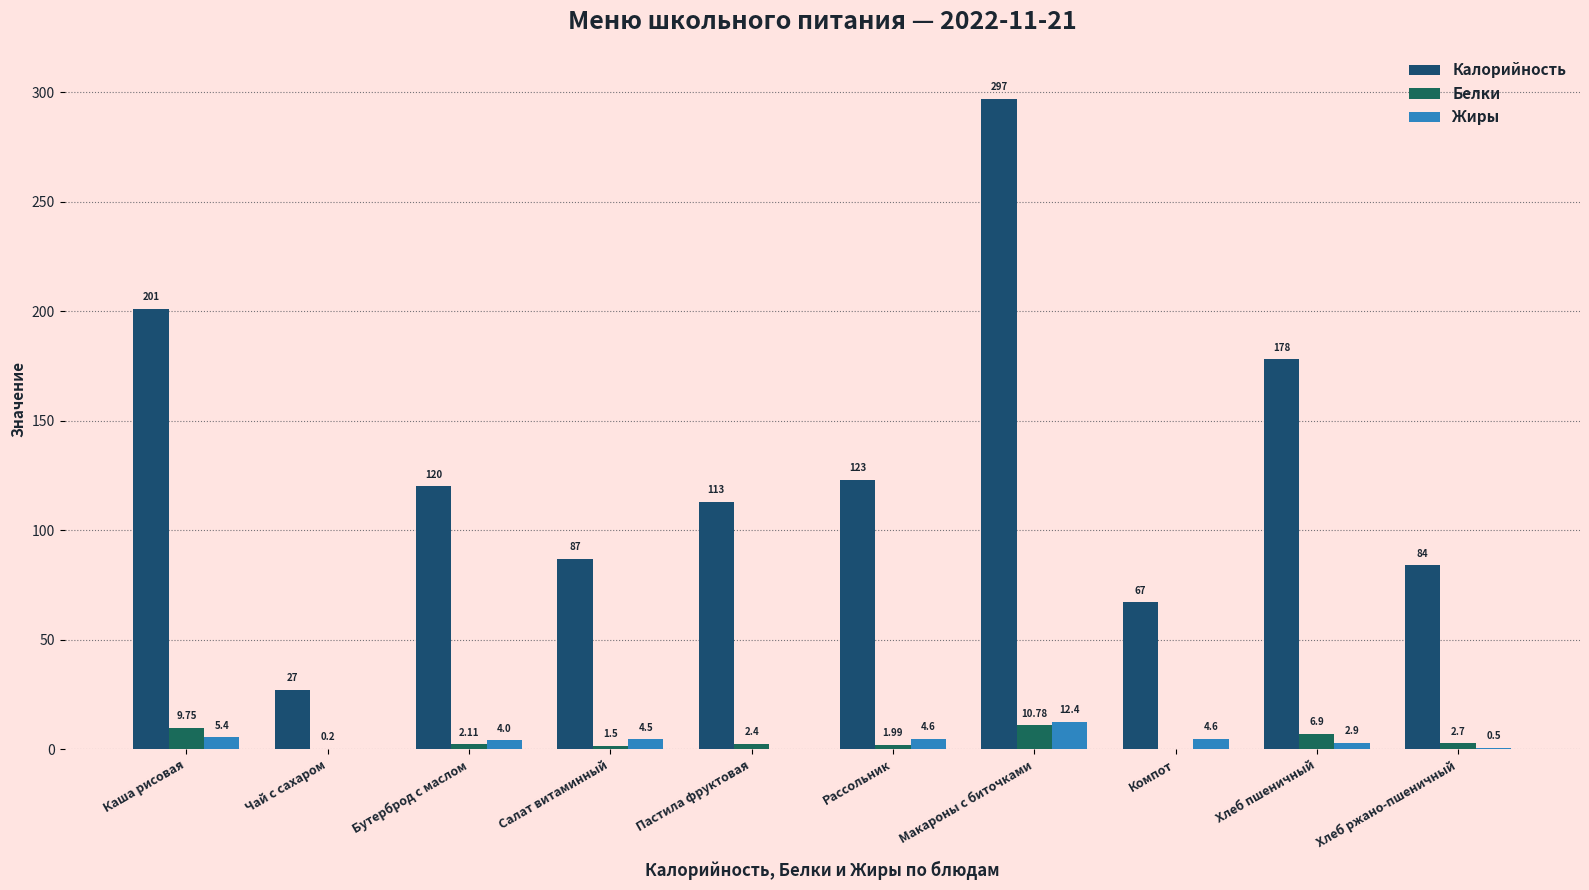

Which series has the widest spread of values?

Калорийность